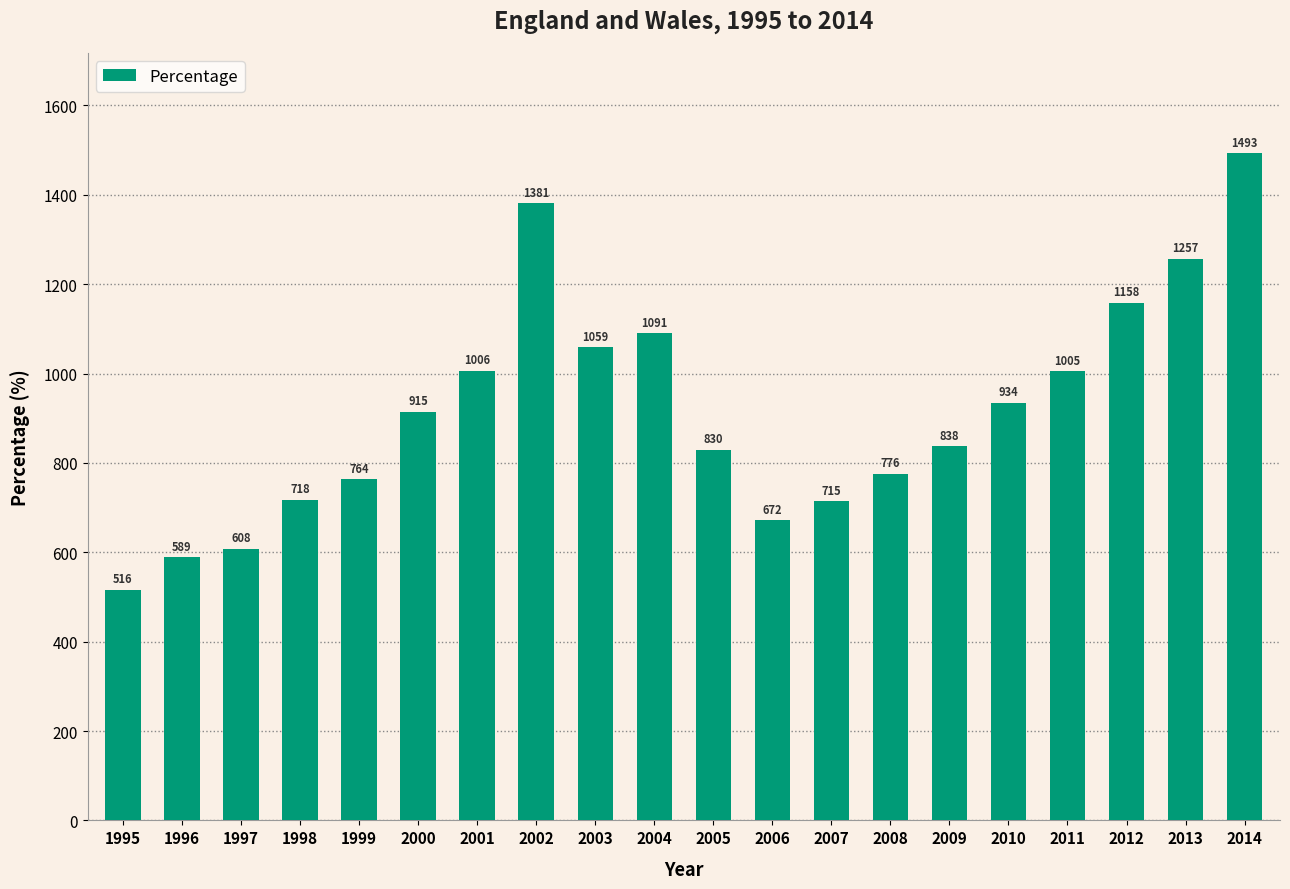

Where is the data nearest to the value 1004?

2011